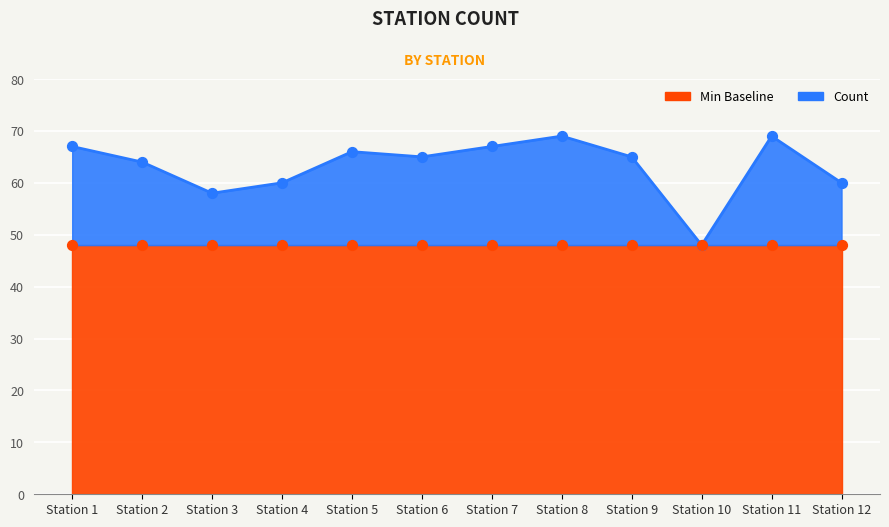

Which has a higher value, Station 11 or Station 5?

Station 11